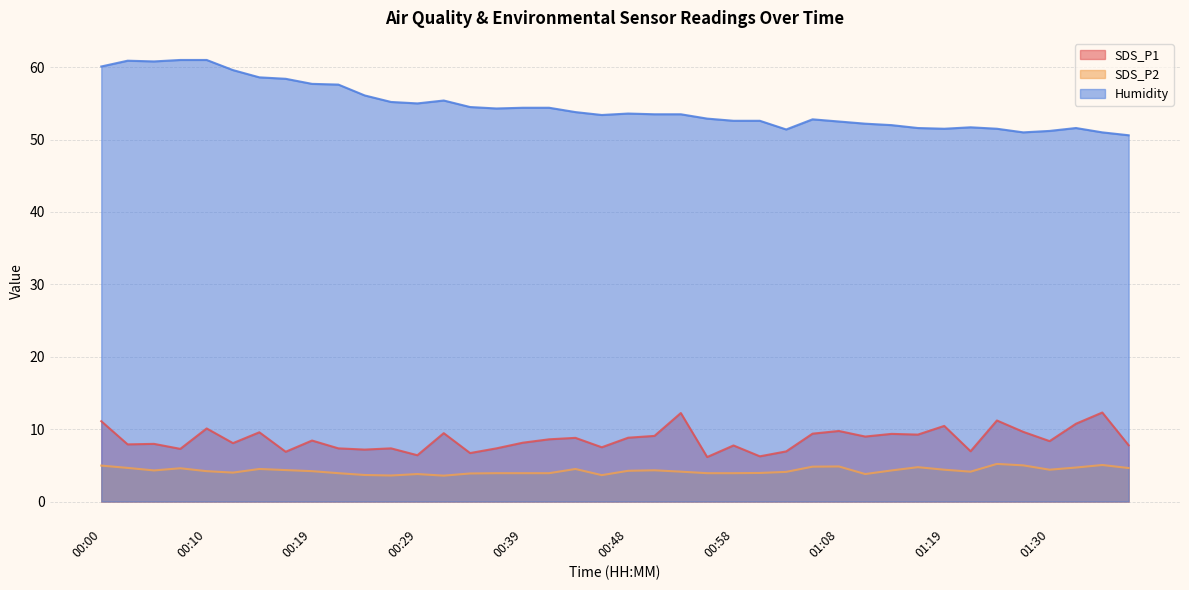

What is the difference between the Humidity values at 00:19 and 00:17?

0.7